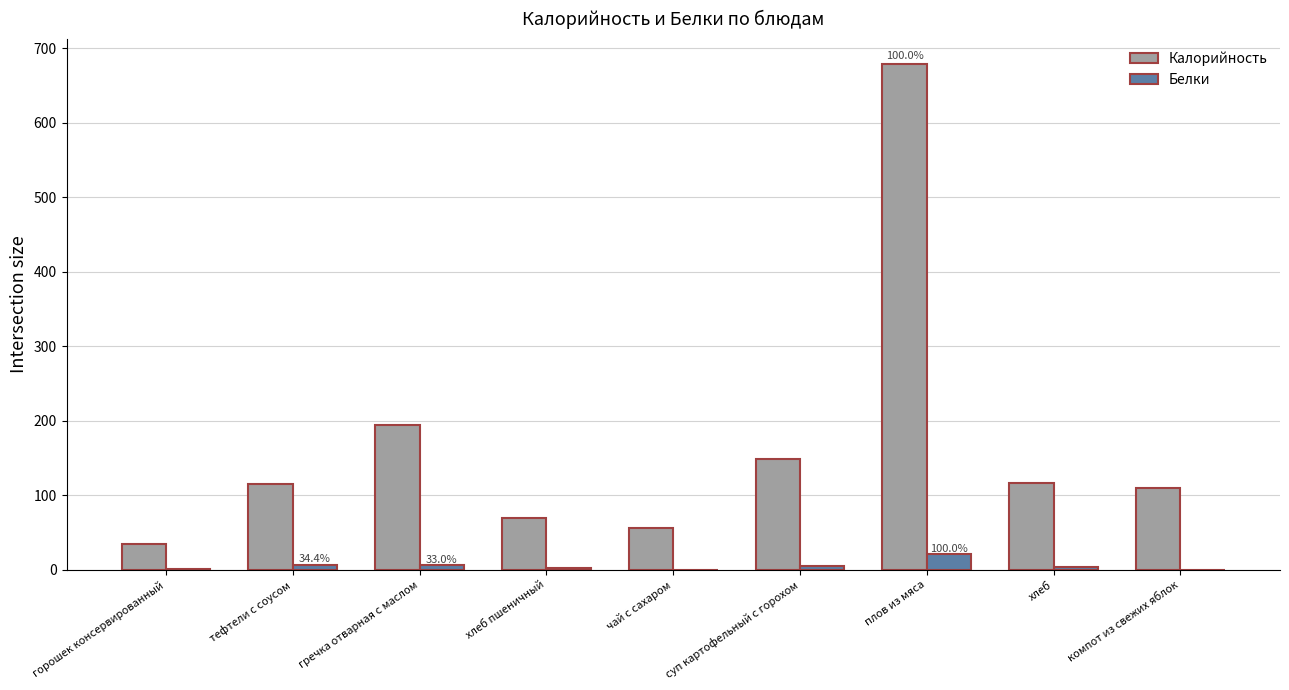

Between хлеб пшеничный and плов из мяса, which series saw the biggest shift?

Калорийность